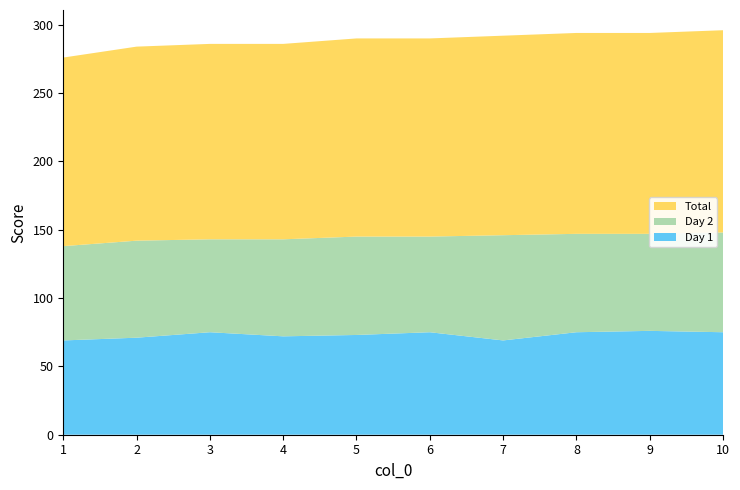

Reading left to right, extract all data points from this chart.

Day 1: 1=69	2=71	3=75	4=72	5=73	6=75	7=69	8=75	9=76	10=75
Day 2: 1=69	2=71	3=68	4=71	5=72	6=70	7=77	8=72	9=71	10=73
Total: 1=138	2=142	3=143	4=143	5=145	6=145	7=146	8=147	9=147	10=148